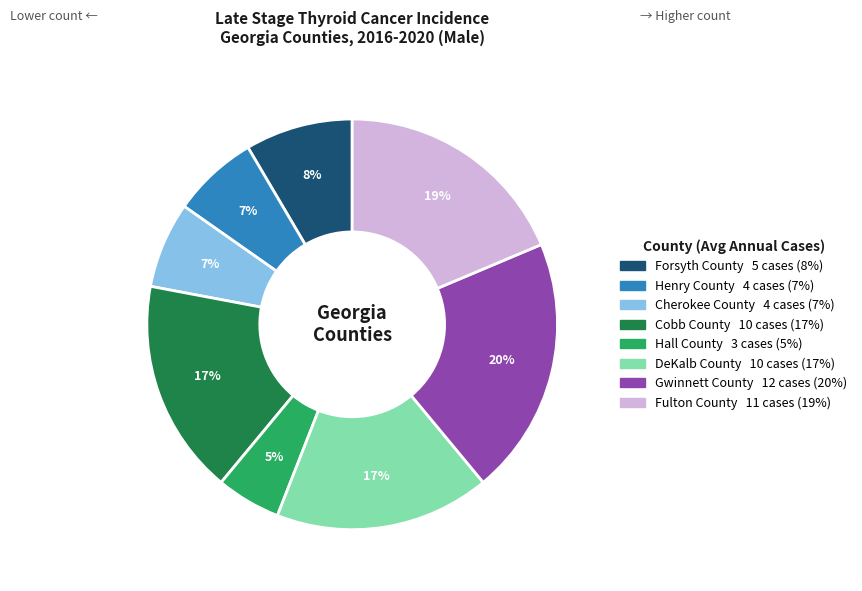

What is the ratio of the value at Cherokee County to the value at Cobb County?

0.4